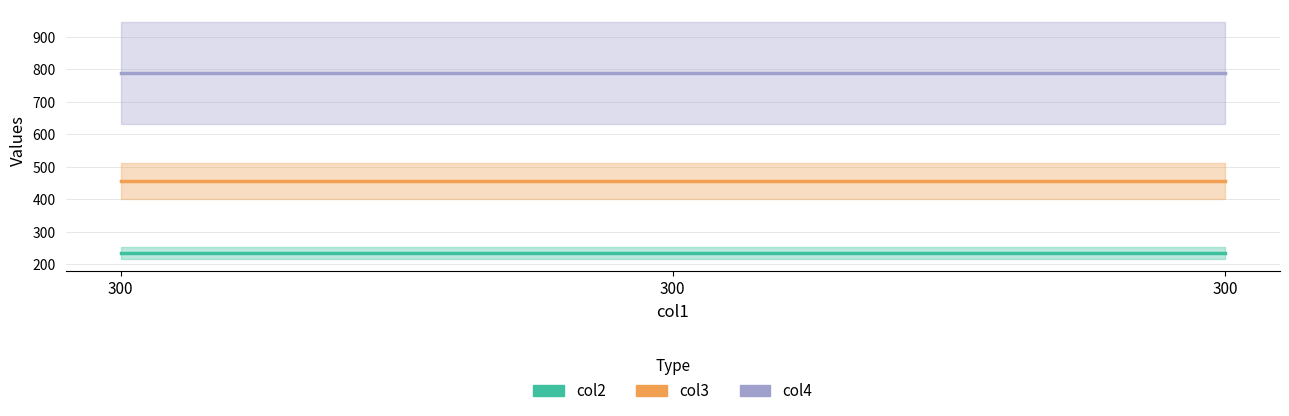

Is the value of col2 at 300 greater than the value of col3 at 300?

No